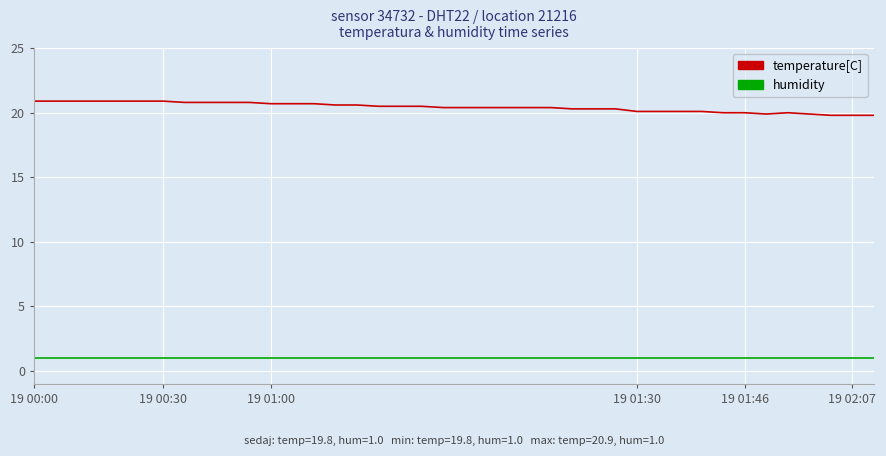

What is the difference between the maximum and minimum values in the temperature[C] series?

1.1